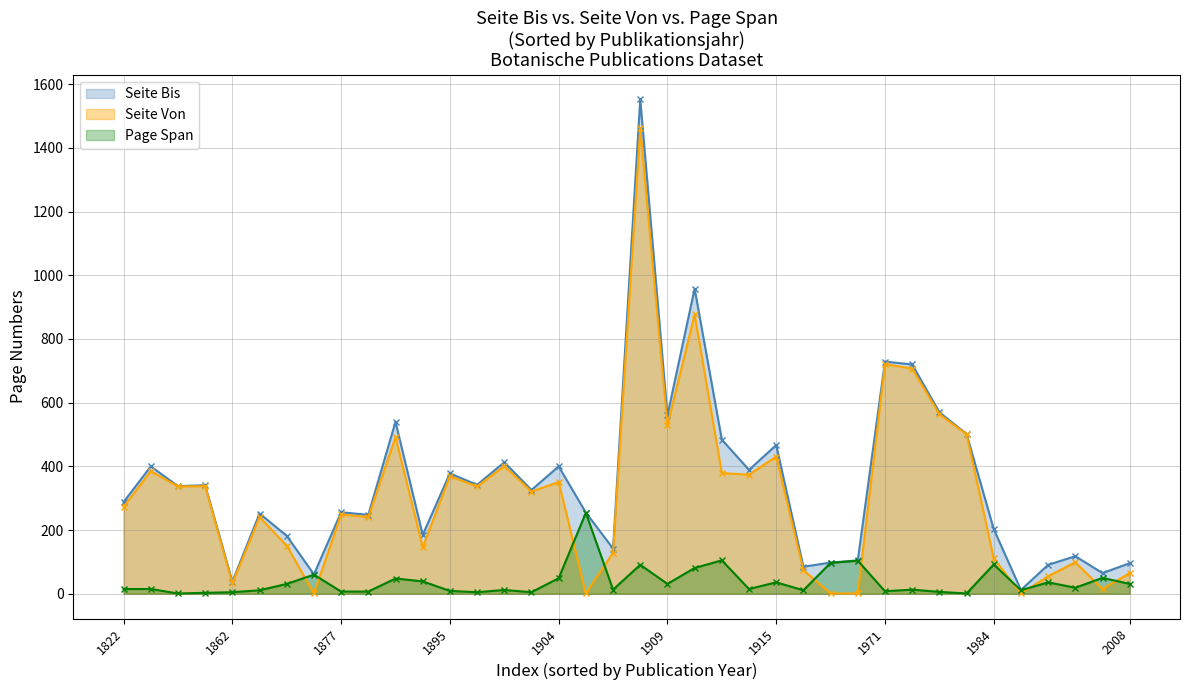

What is the label of the 9th point from the right?

29